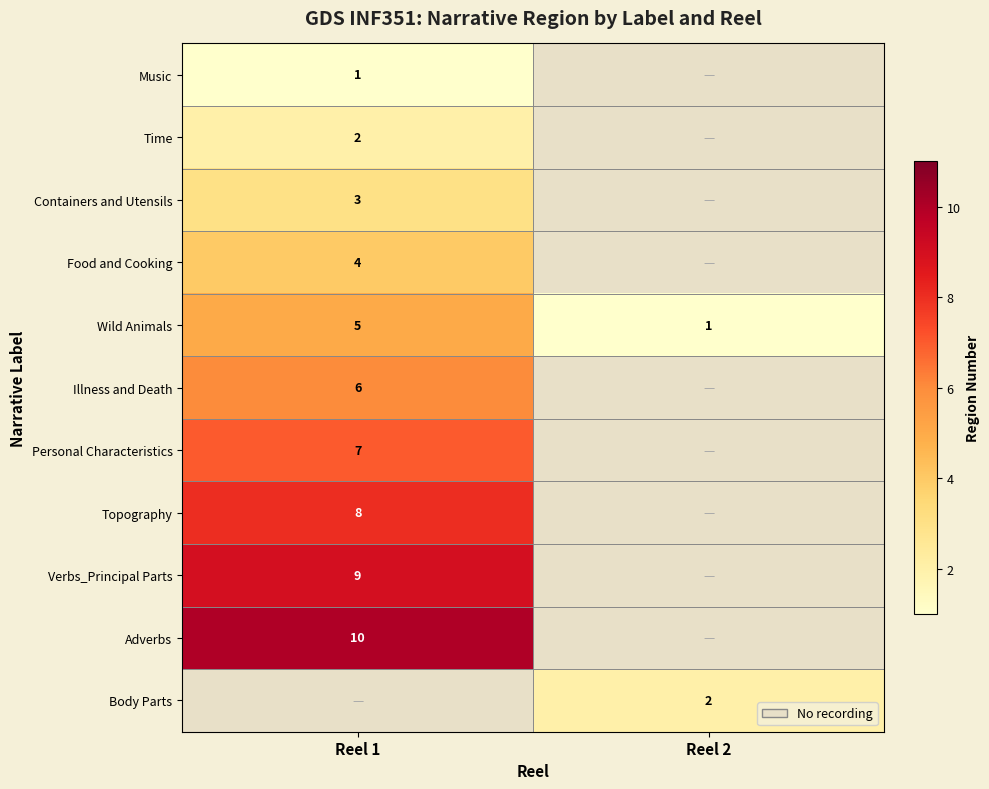

Is the value of Wild Animals at Reel 2 greater than the value of Body Parts at Reel 2?

No